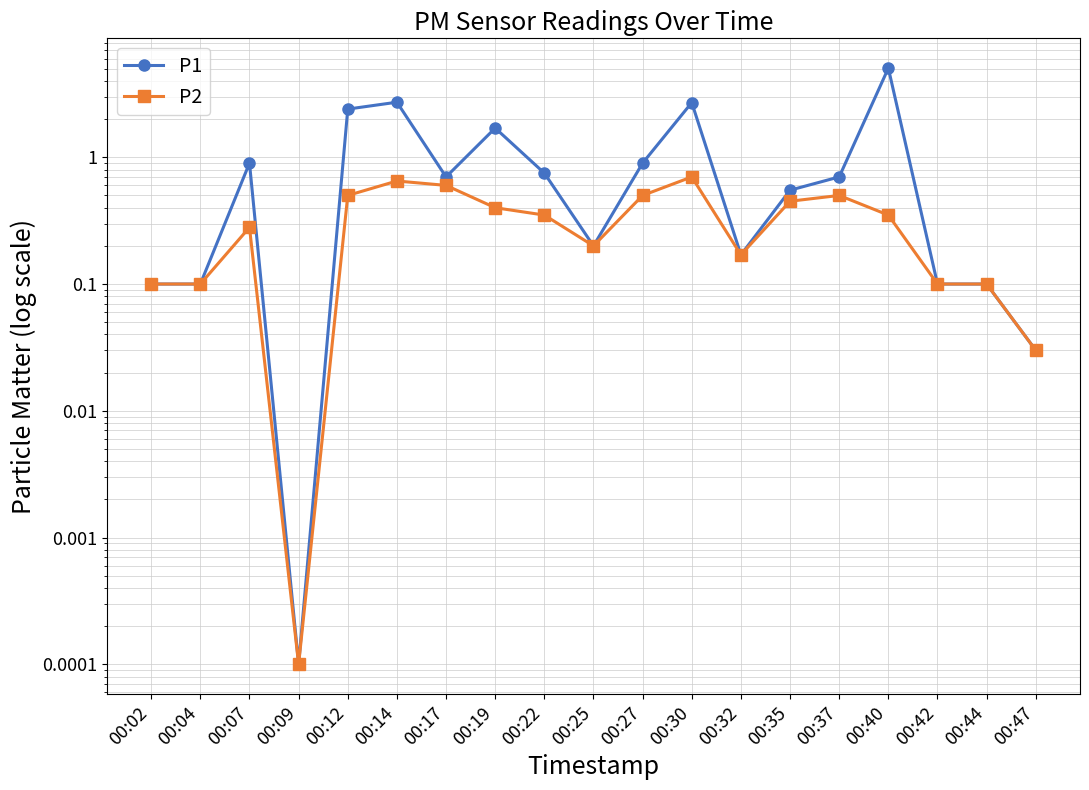

Which category has the lowest value in the P2 series?

00:09